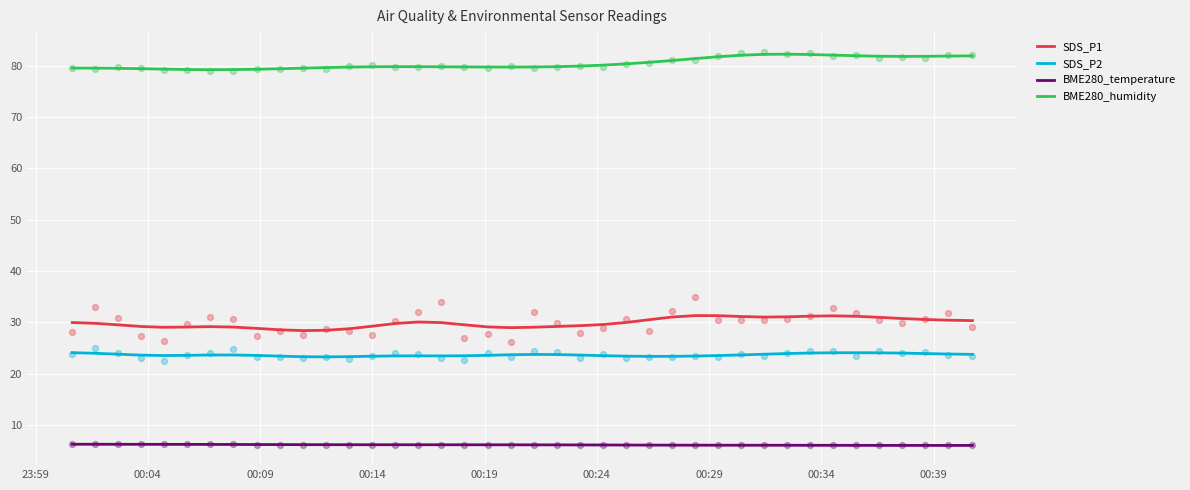

What is the lowest value of the BME280_humidity series?

79.2